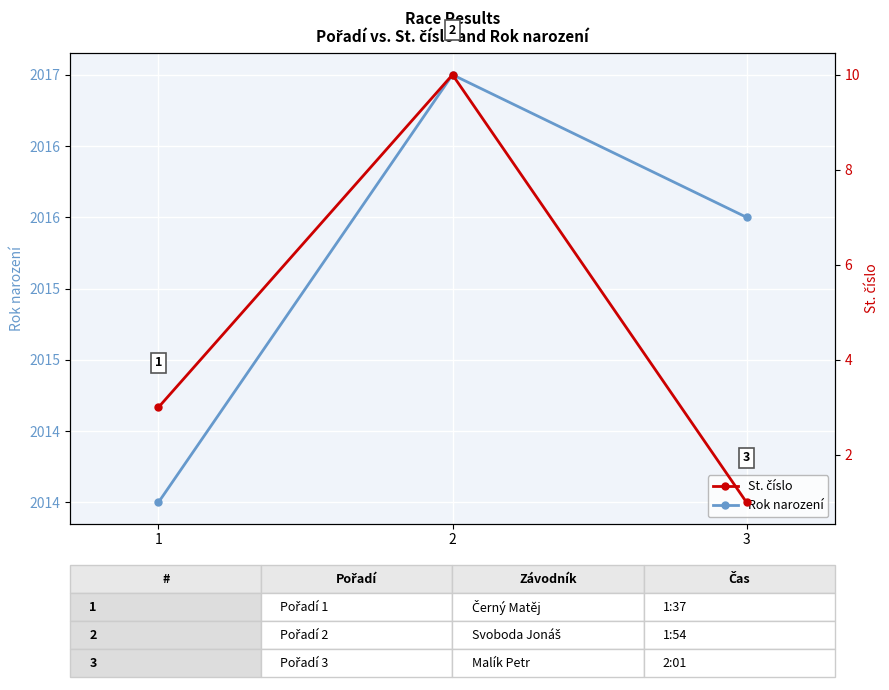

Reading left to right, list all the values displayed in this chart.

Rok narození: 2014	2017	2016
St. číslo: 3	10	1